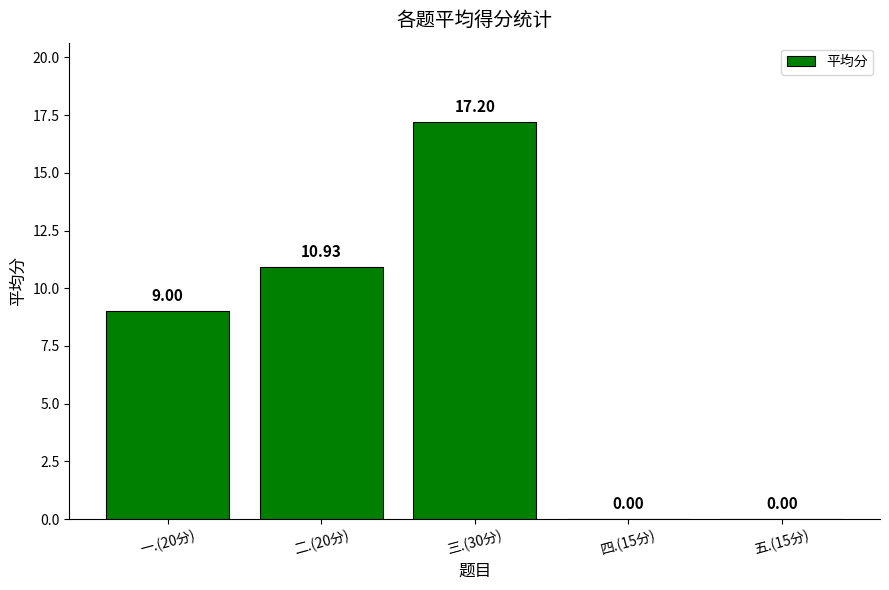

What is the sum of all values?

37.1